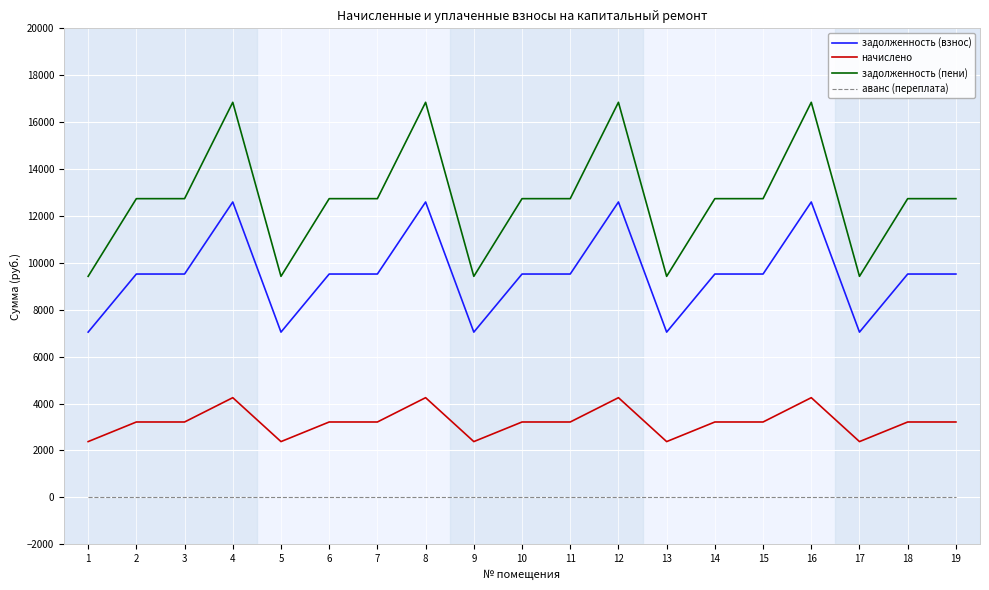

Reading right to left, extract all data points from this chart.

задолженность (взнос): 19=9523.2	18=9523.2	17=7046.4	16=12595.2	15=9523.2	14=9523.2	13=7046.4	12=12595.2	11=9523.2	10=9523.2	9=7046.4	8=12595.2	7=9523.2	6=9523.2	5=7046.4	4=12595.2	3=9523.2	2=9523.2	1=7046.4
начислено: 19=3214.1	18=3214.1	17=2378.2	16=4250.9	15=3214.1	14=3214.1	13=2378.2	12=4250.9	11=3214.1	10=3214.1	9=2378.2	8=4250.9	7=3214.1	6=3214.1	5=2378.2	4=4250.9	3=3214.1	2=3214.1	1=2378.2
задолженность (пени): 19=12737.3	18=12737.3	17=9424.6	16=16846.1	15=12737.3	14=12737.3	13=9424.6	12=16846.1	11=12737.3	10=12737.3	9=9424.6	8=16846.1	7=12737.3	6=12737.3	5=9424.6	4=16846.1	3=12737.3	2=12737.3	1=9424.6
аванс (переплата): 19=0.0	18=0.0	17=0.0	16=0.0	15=0.0	14=0.0	13=0.0	12=0.0	11=0.0	10=0.0	9=0.0	8=0.0	7=0.0	6=0.0	5=0.0	4=0.0	3=0.0	2=0.0	1=0.0